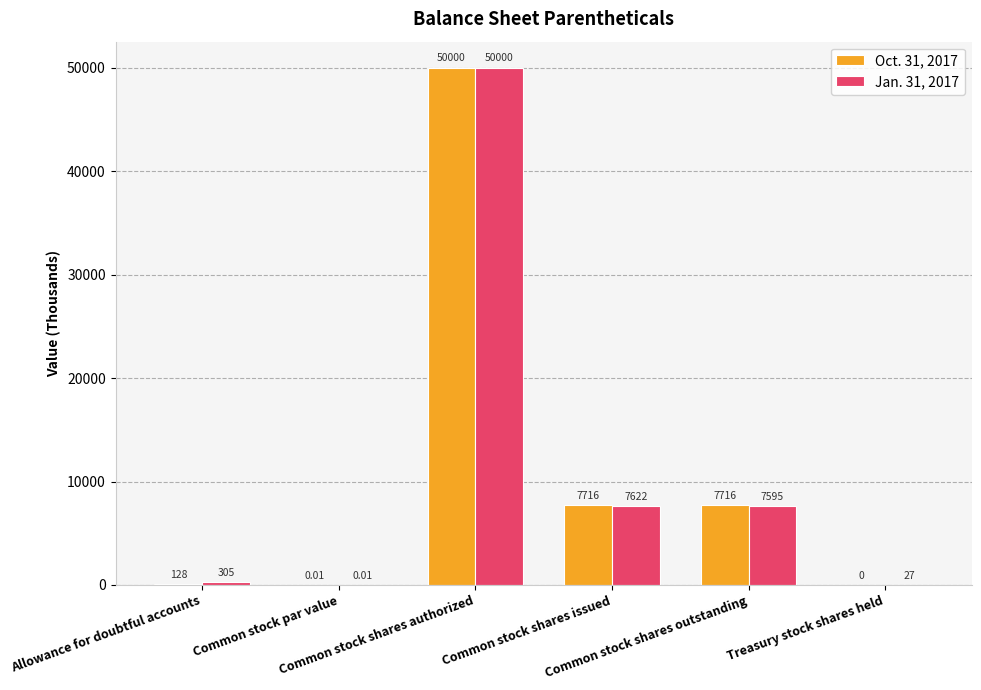

Which series has the largest total across all categories?

Oct. 31, 2017